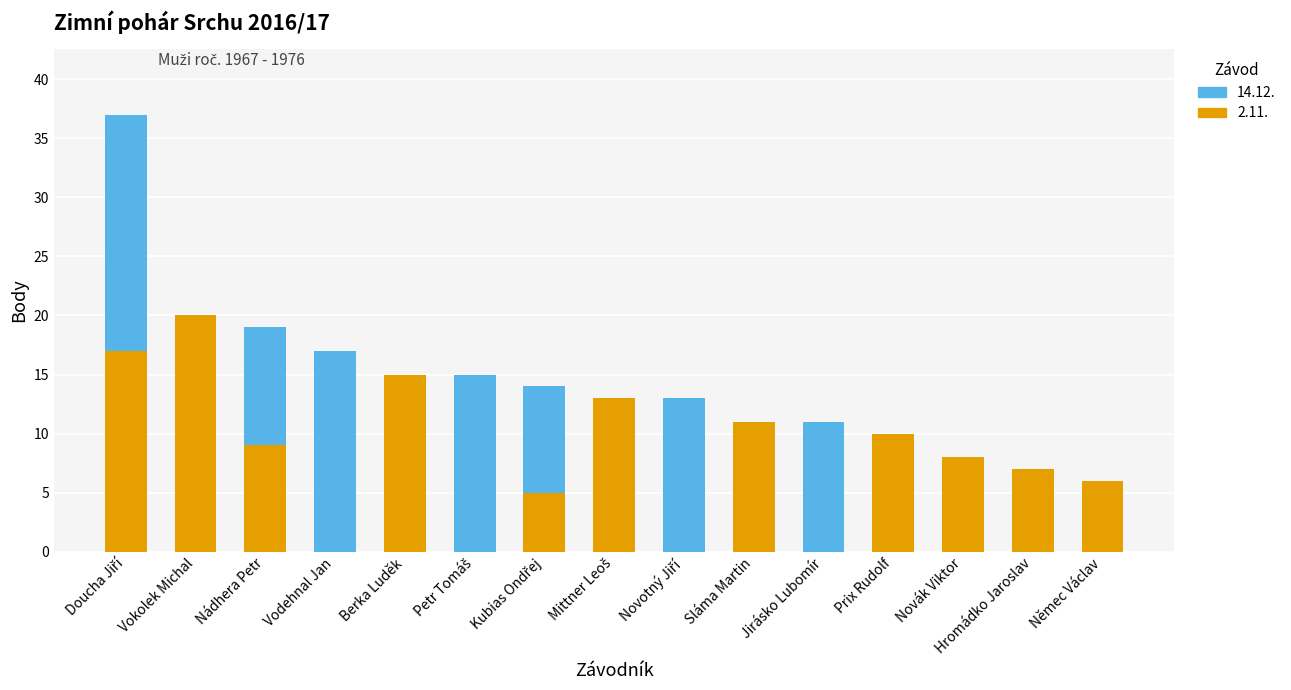

The value of 2.11. at Prix Rudolf is 10. True or false?

True